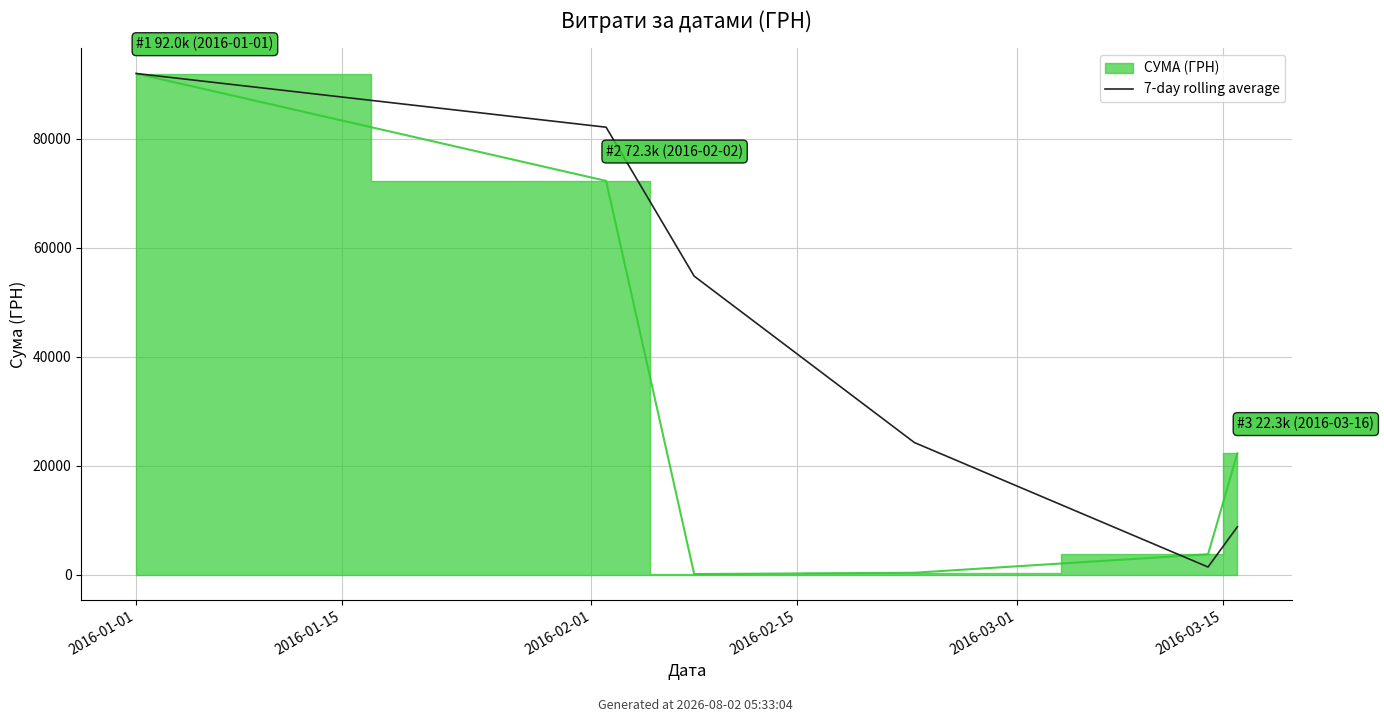

At which label does the data first exceed 54782?

2016-01-01